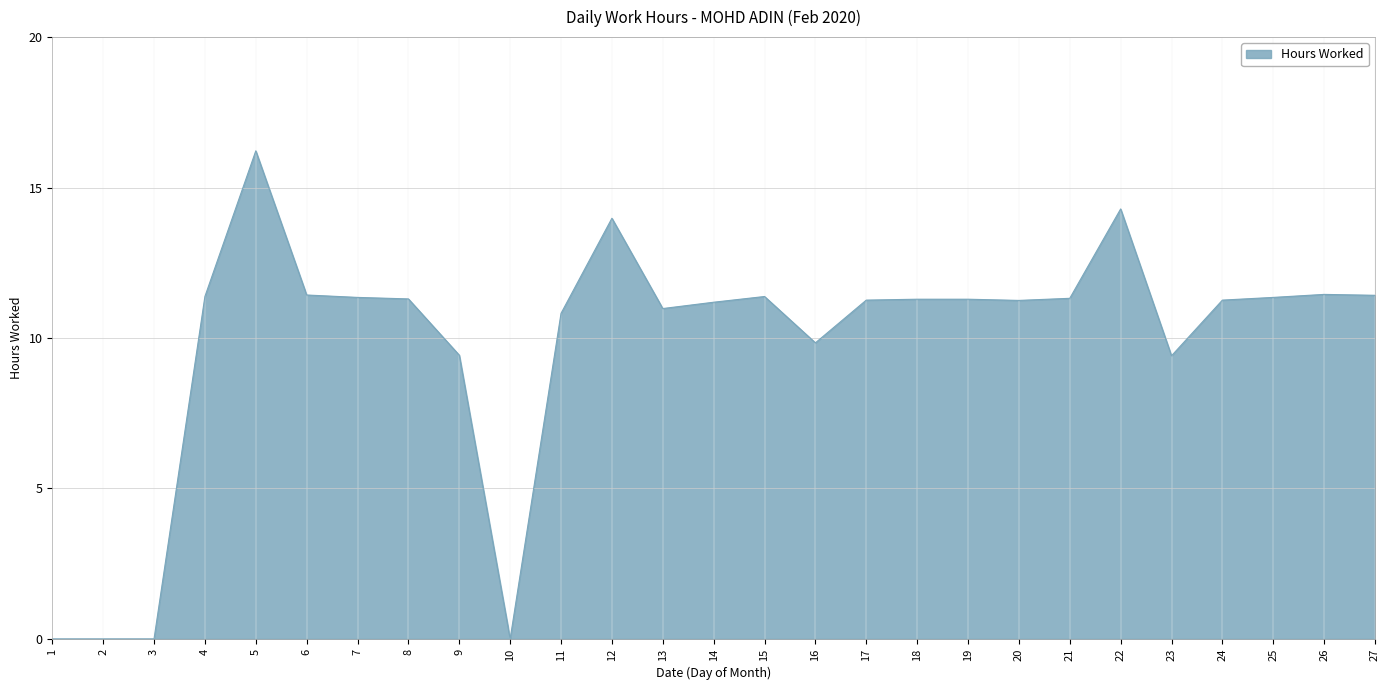

What is the average value?

9.8